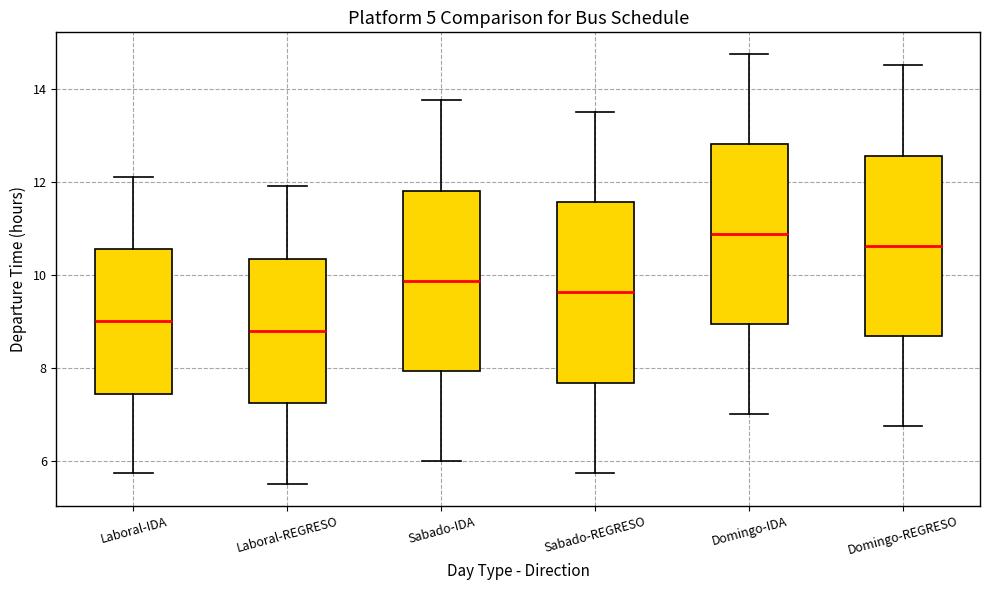

Reading left to right, transcribe this box plot: for each box, give where its median line is, the range the box spans, and where its two whiskers end, as read against the y-axis. The values are not printed on the chart, so give them approximately, as read against the axis.

Laboral-IDA: median 9.0, box 7.4 to 10.6, whiskers 5.8 to 12.2
Laboral-REGRESO: median 8.8, box 7.2 to 10.4, whiskers 5.6 to 12.0
Sabado-IDA: median 9.8, box 8.0 to 11.8, whiskers 6.0 to 13.8
Sabado-REGRESO: median 9.6, box 7.6 to 11.6, whiskers 5.8 to 13.6
Domingo-IDA: median 10.8, box 9.0 to 12.8, whiskers 7.0 to 14.8
Domingo-REGRESO: median 10.6, box 8.6 to 12.6, whiskers 6.8 to 14.6